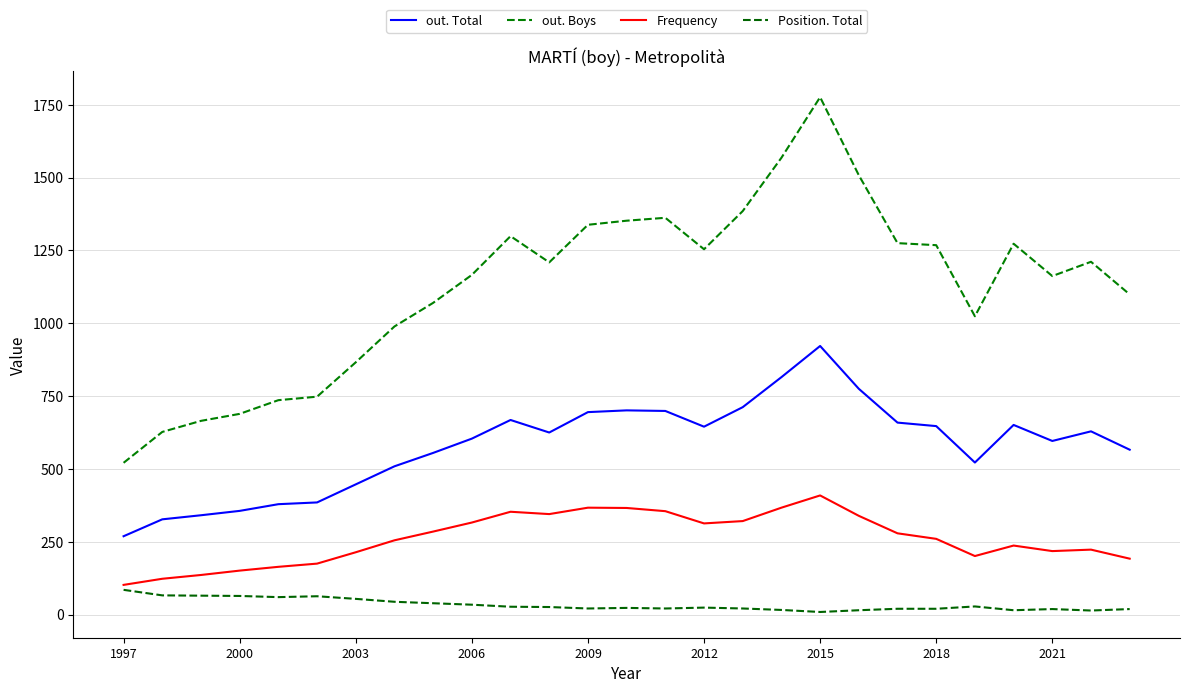

In out. Boys, how many points are higher than both neighbors (excluding endpoints)?

5